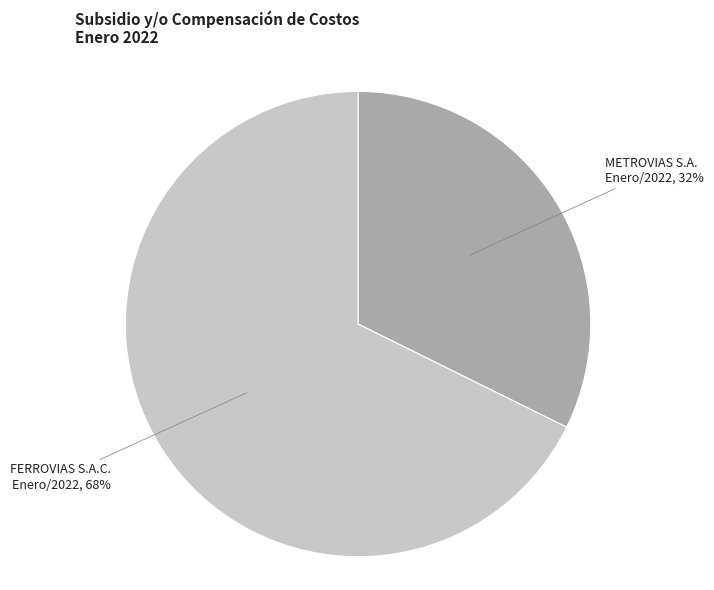

Rank the categories by value from highest to lowest.

FERROVIAS S.A.C. Enero/2022, METROVIAS S.A. Enero/2022